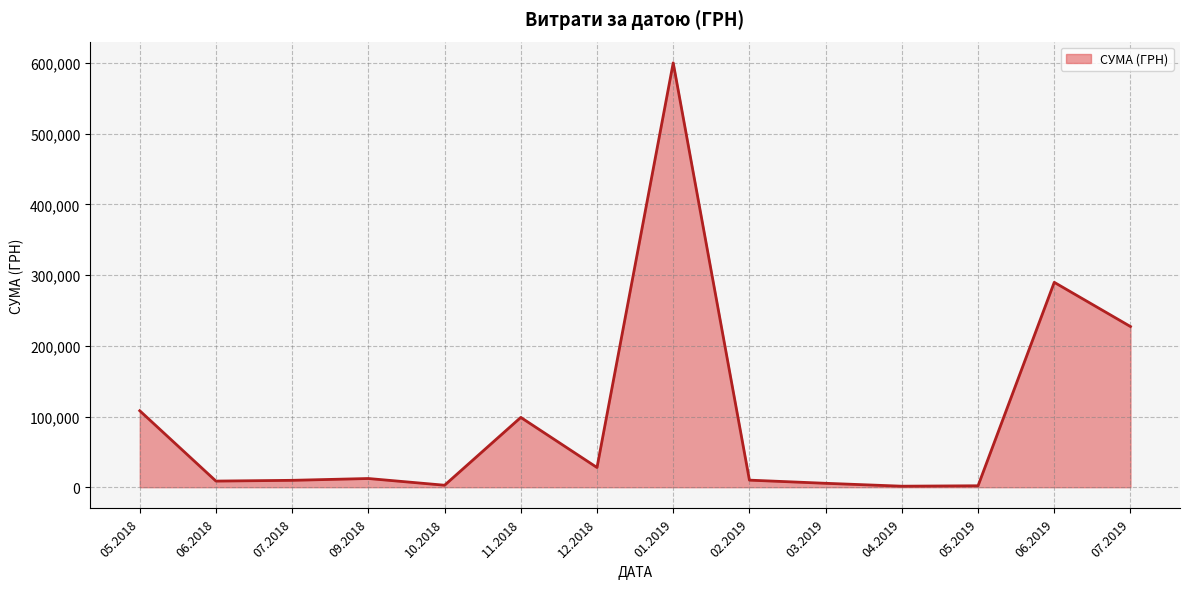

At which label does the data first exceed 12319?

05.2018